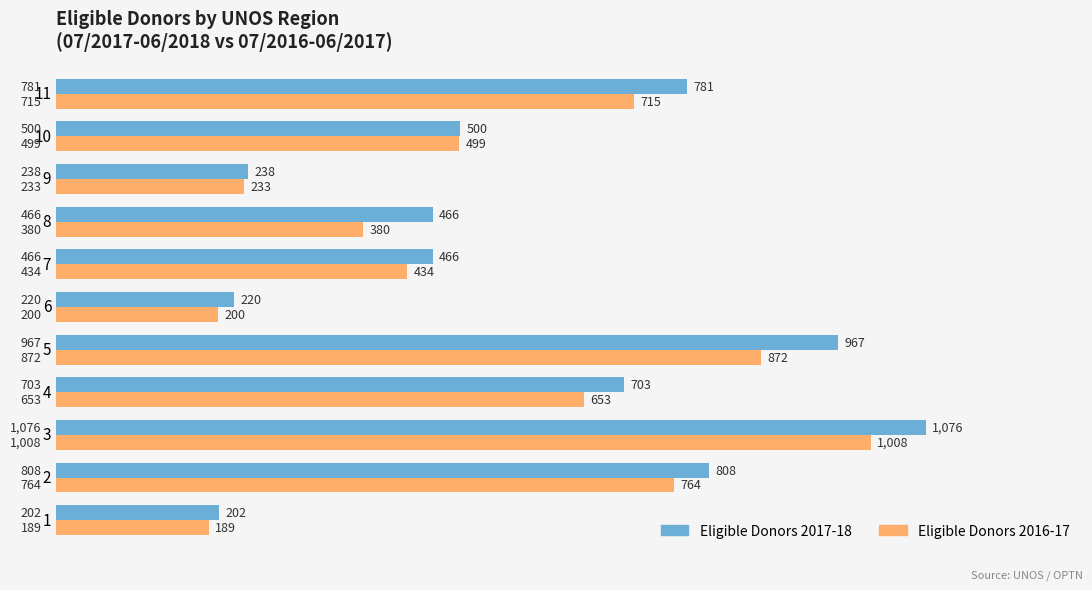

The Eligible Donors 2017-18 series shows 122 at 9. True or false?

False